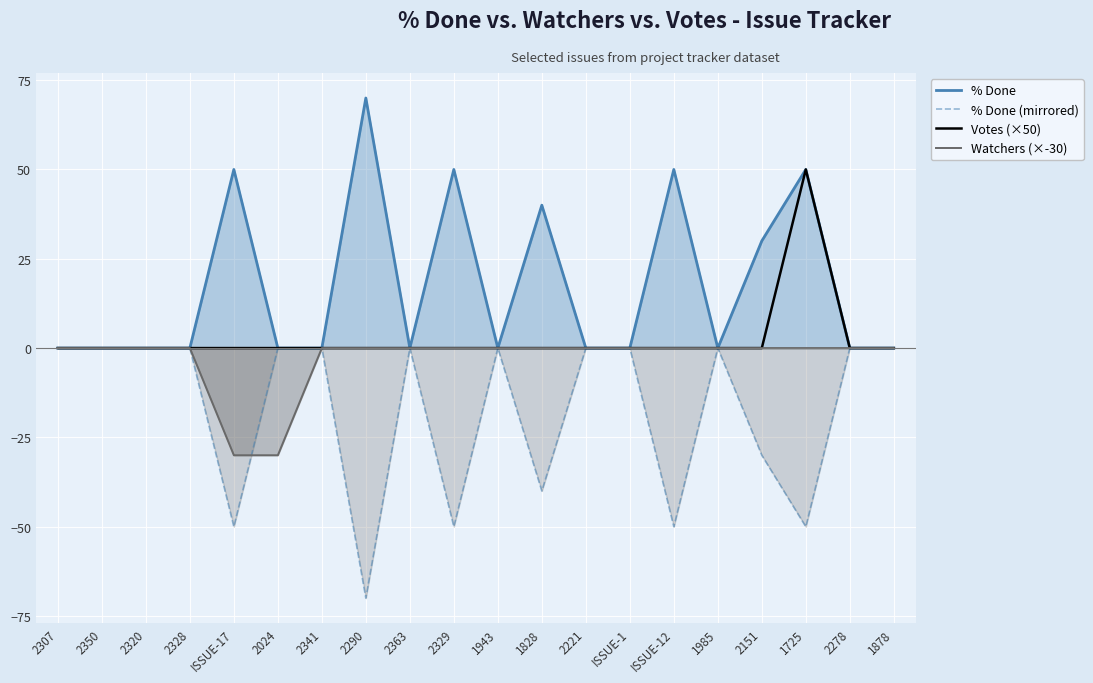

What is the maximum value for Votes (×50)?

50